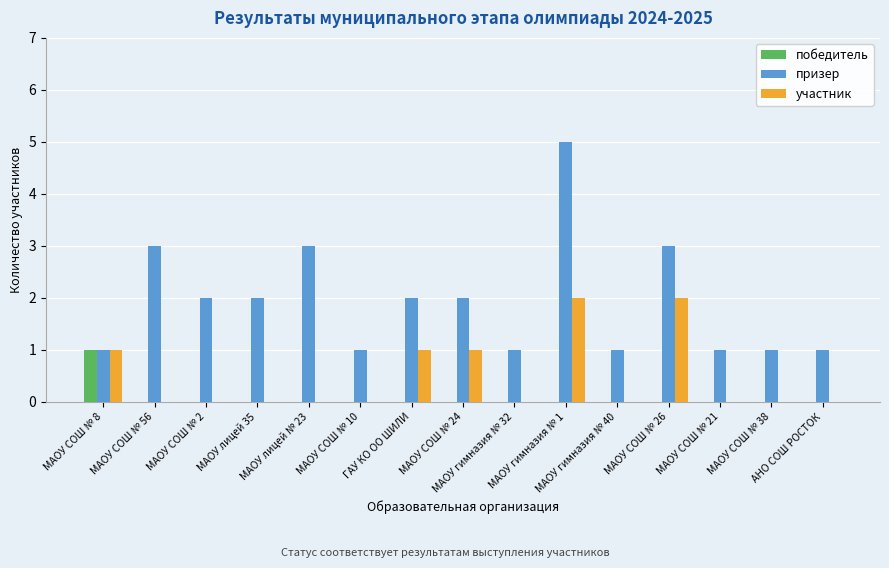

Are the bars grouped side by side (vs. stacked)?

Yes